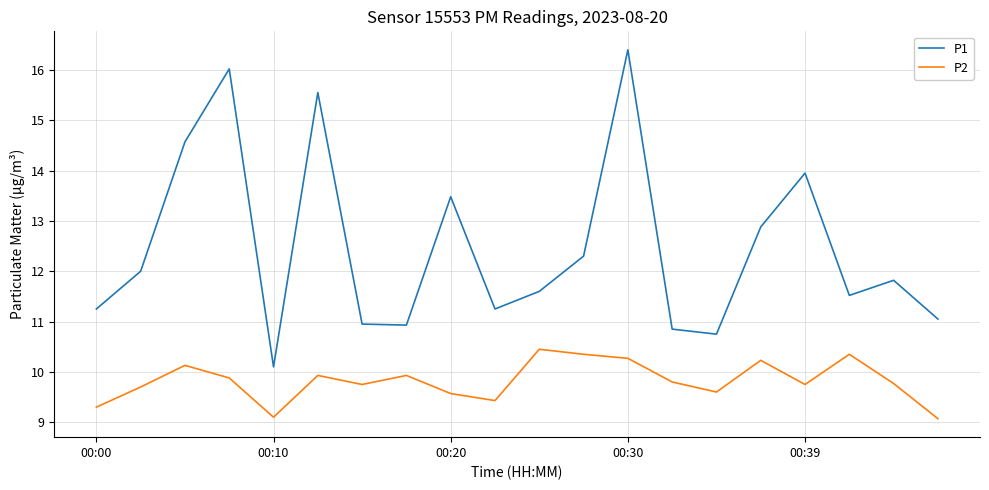

Which series has the largest total across all categories?

P1